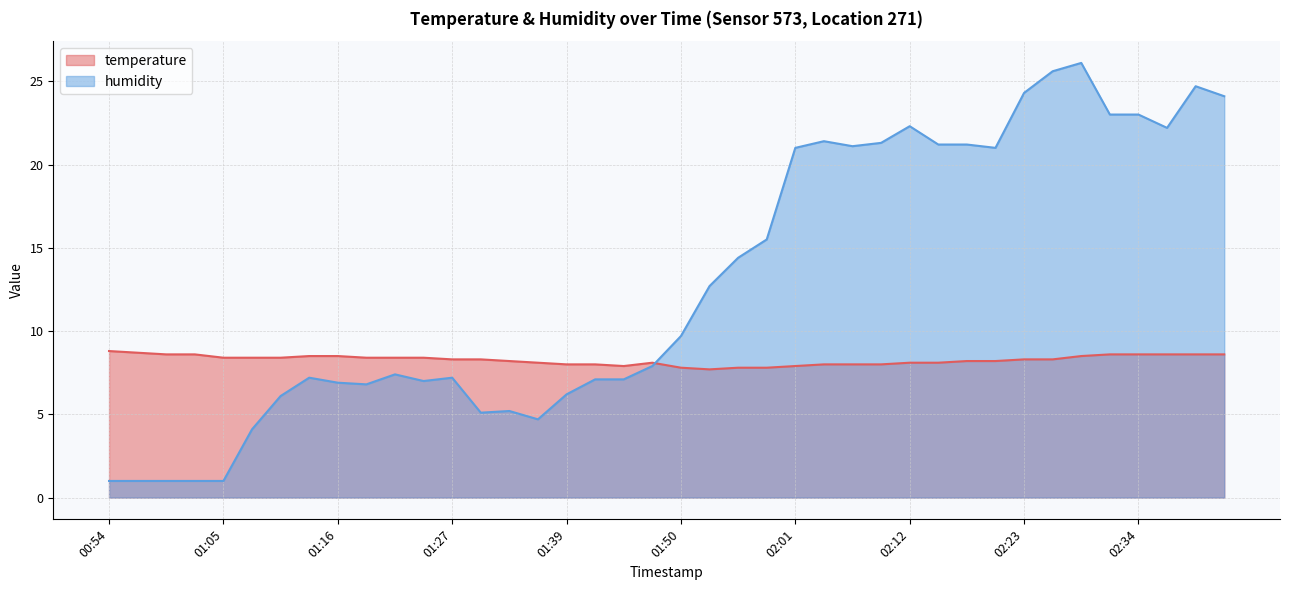

At which category is the sum across all series the highest?

02:29